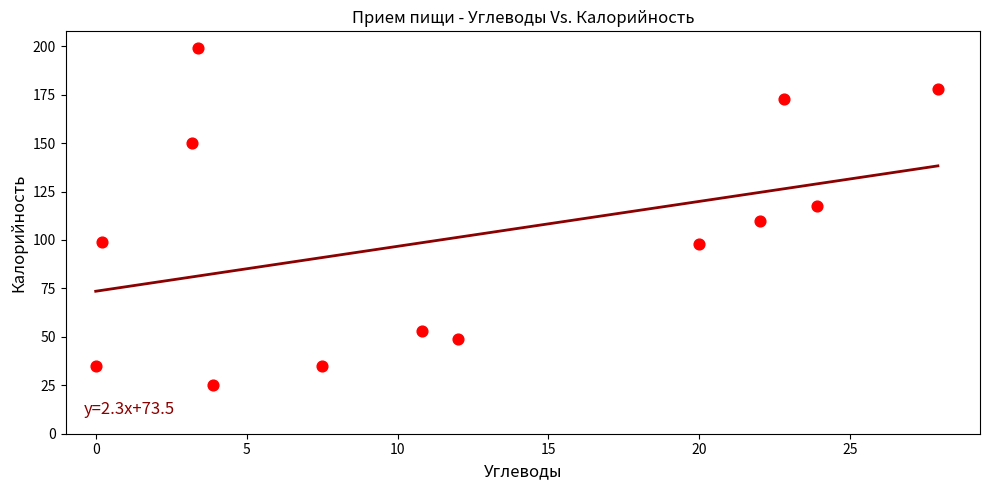

What is the range of X values (max minus min)?

27.9